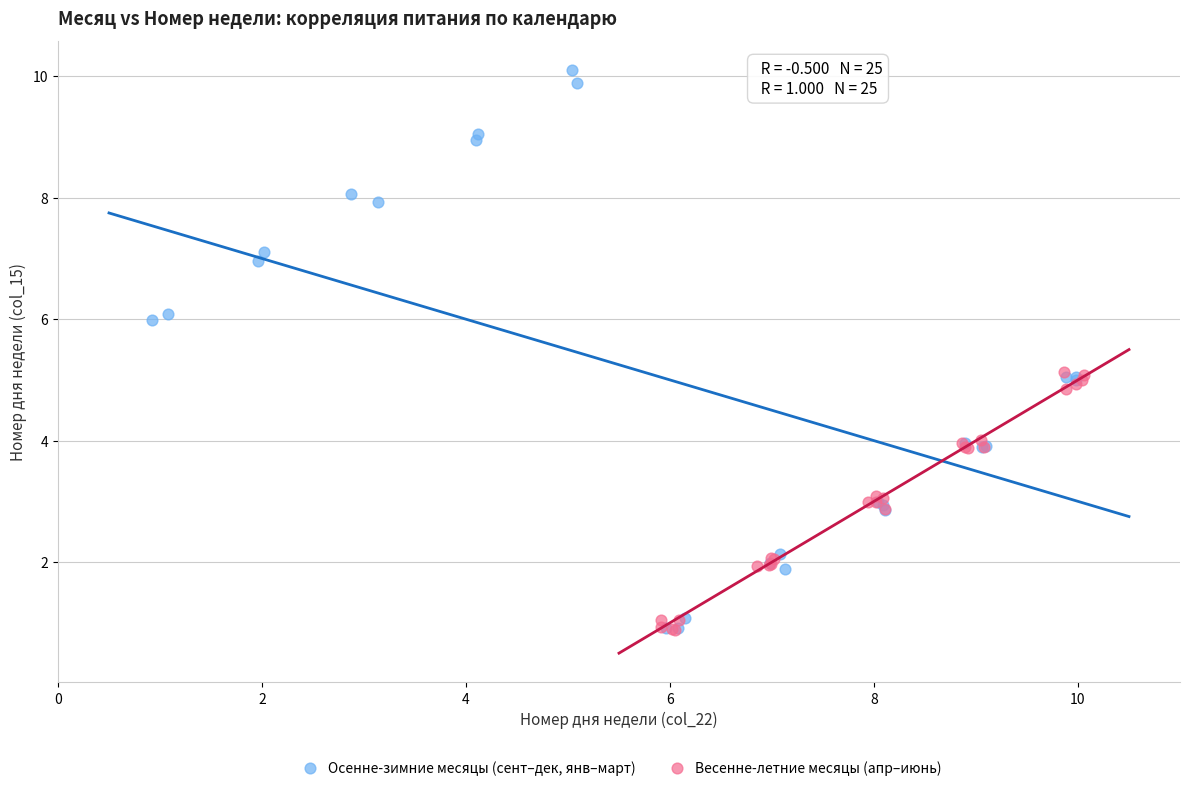

Which series has the widest spread of Y values?

Осенне-зимние месяцы (сент–дек, янв–март)